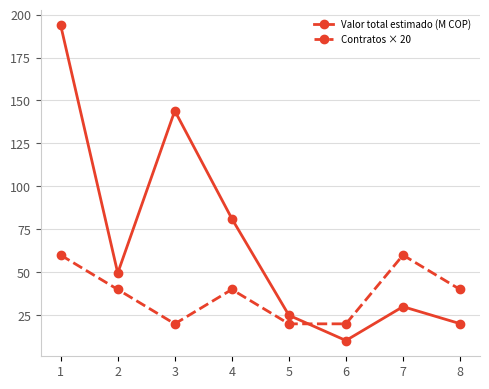

How many values in the Valor total estimado (M COP) series exceed 49?

4